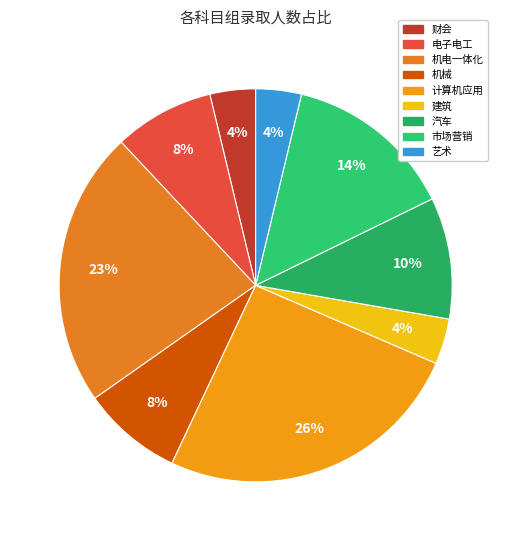

Rank the categories by value from highest to lowest.

计算机应用, 机电一体化, 市场营销, 汽车, 电子电工, 机械, 财会, 建筑, 艺术